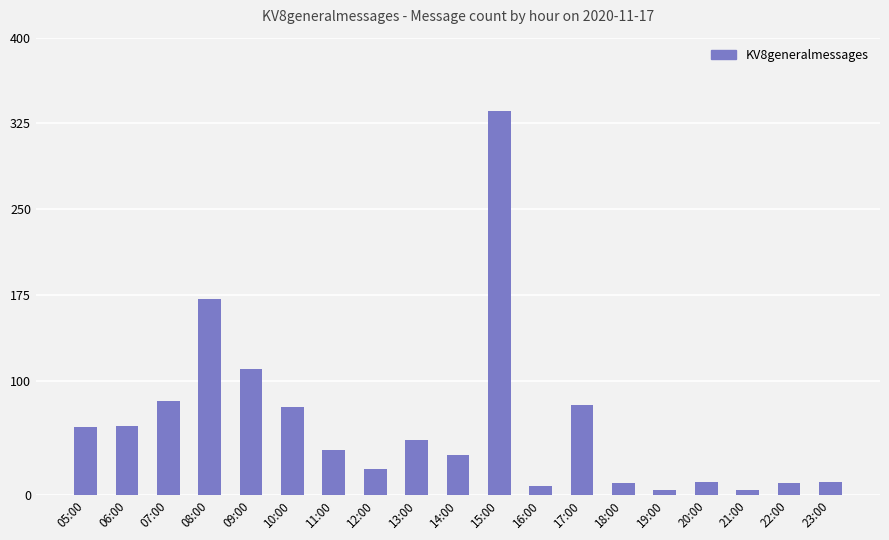

Is it true that the value at 14:00 is 35?

True